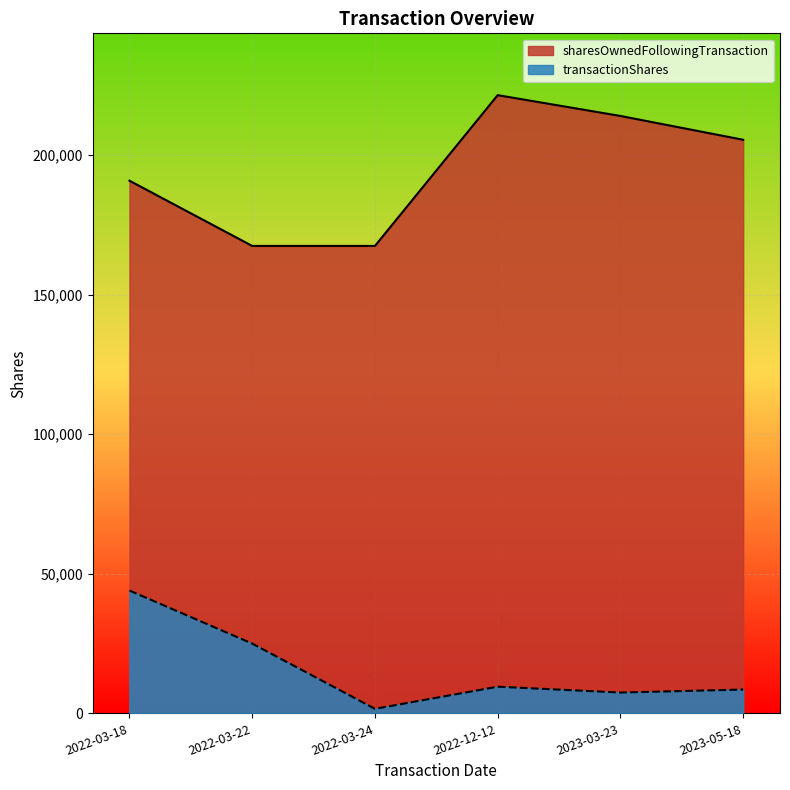

The transactionShares series shows 25000 at 2022-03-22. True or false?

True